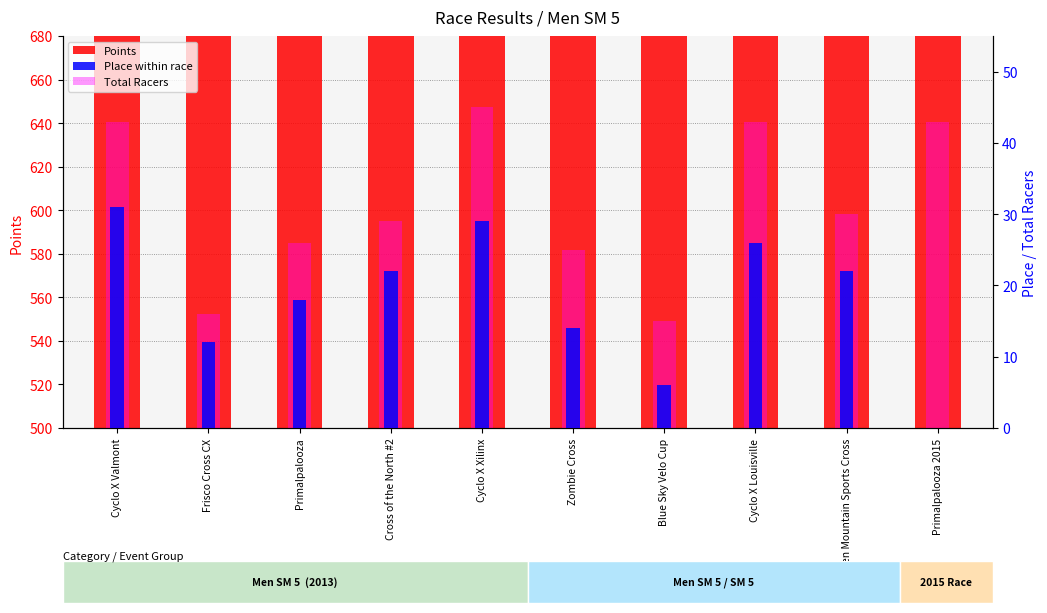

At which category is the sum across all series the highest?

Primalpalooza 2015